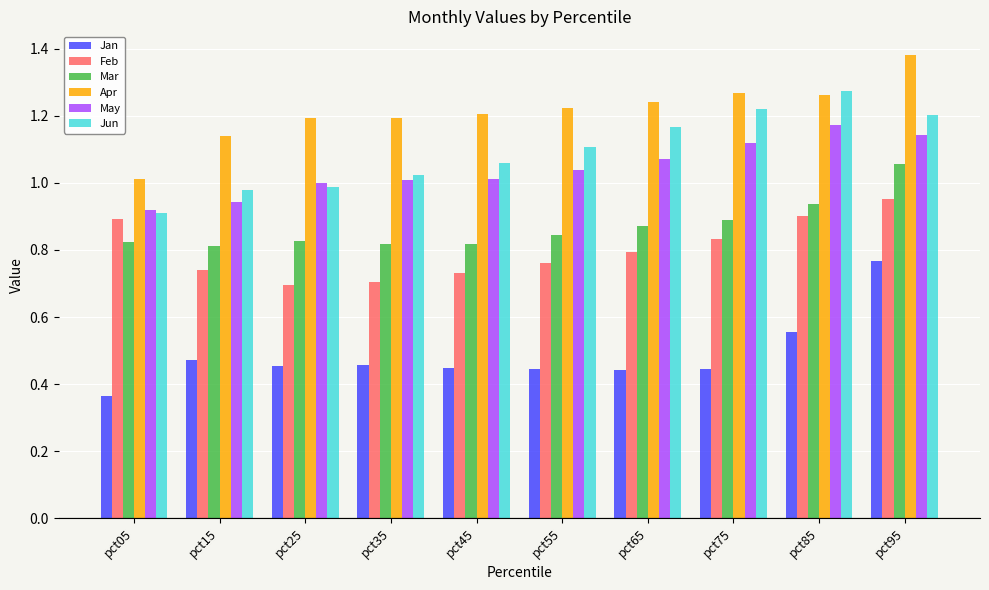

Is the value of Jan at pct65 greater than the value of Feb at pct25?

No